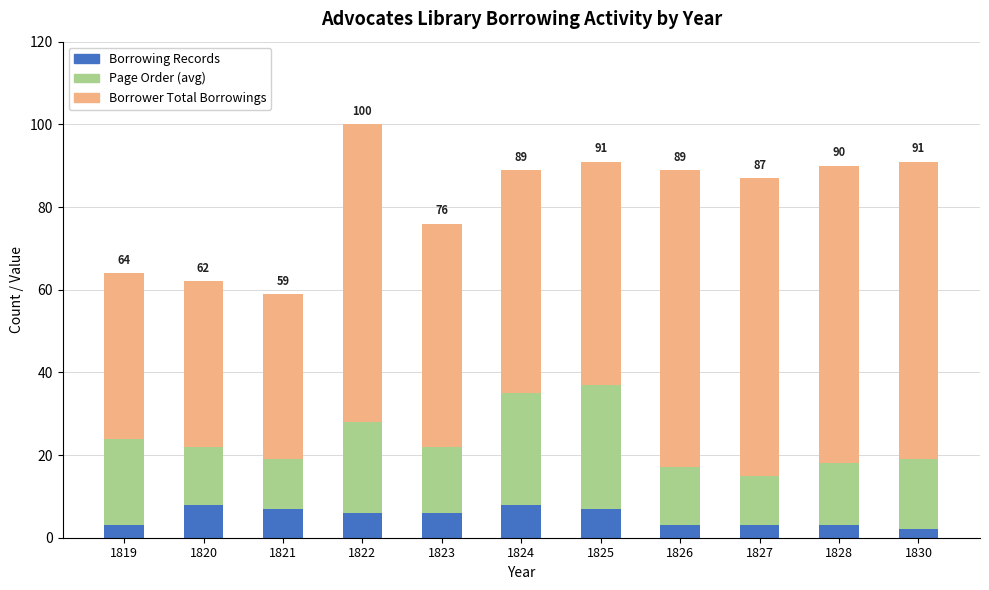

Is it true that Borrowing Records equals 3 at 1828?

True